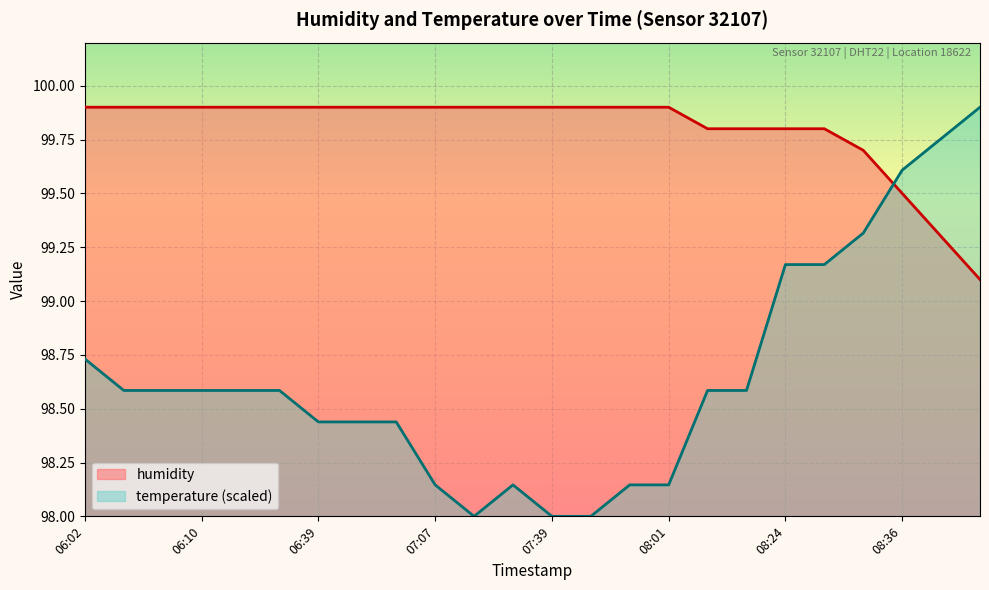

What is the difference between the maximum and minimum values?

0.8